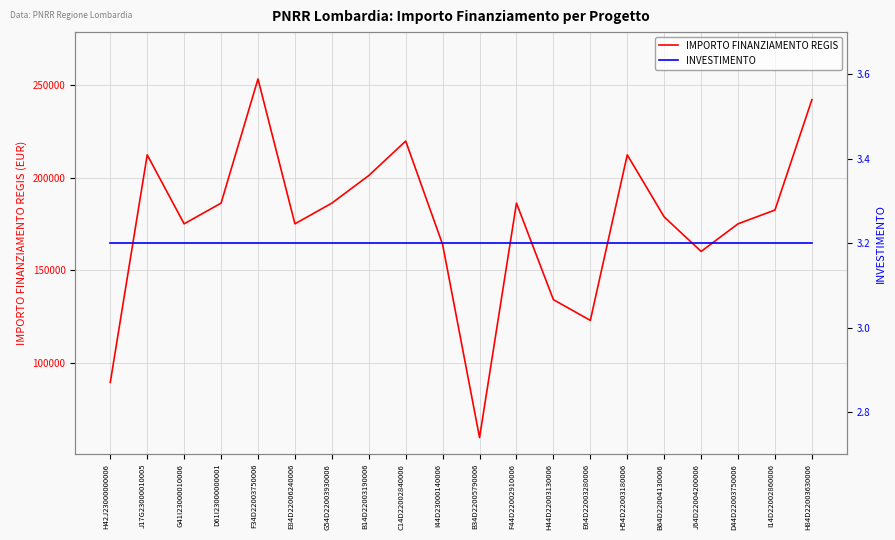

What is the value of the INVESTIMENTO point at the 6th from the left?

3.2